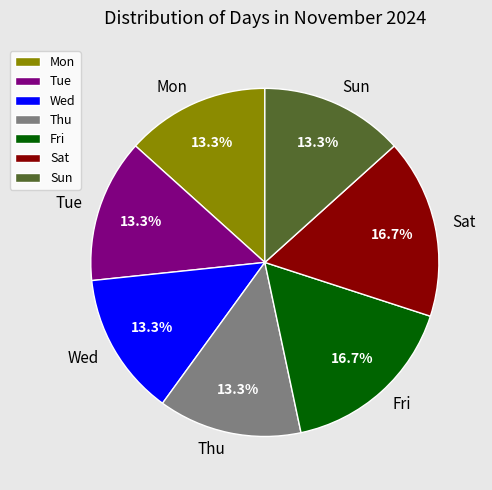

To the nearest percent, what is the difference between the largest and smallest slice percentages?

3%